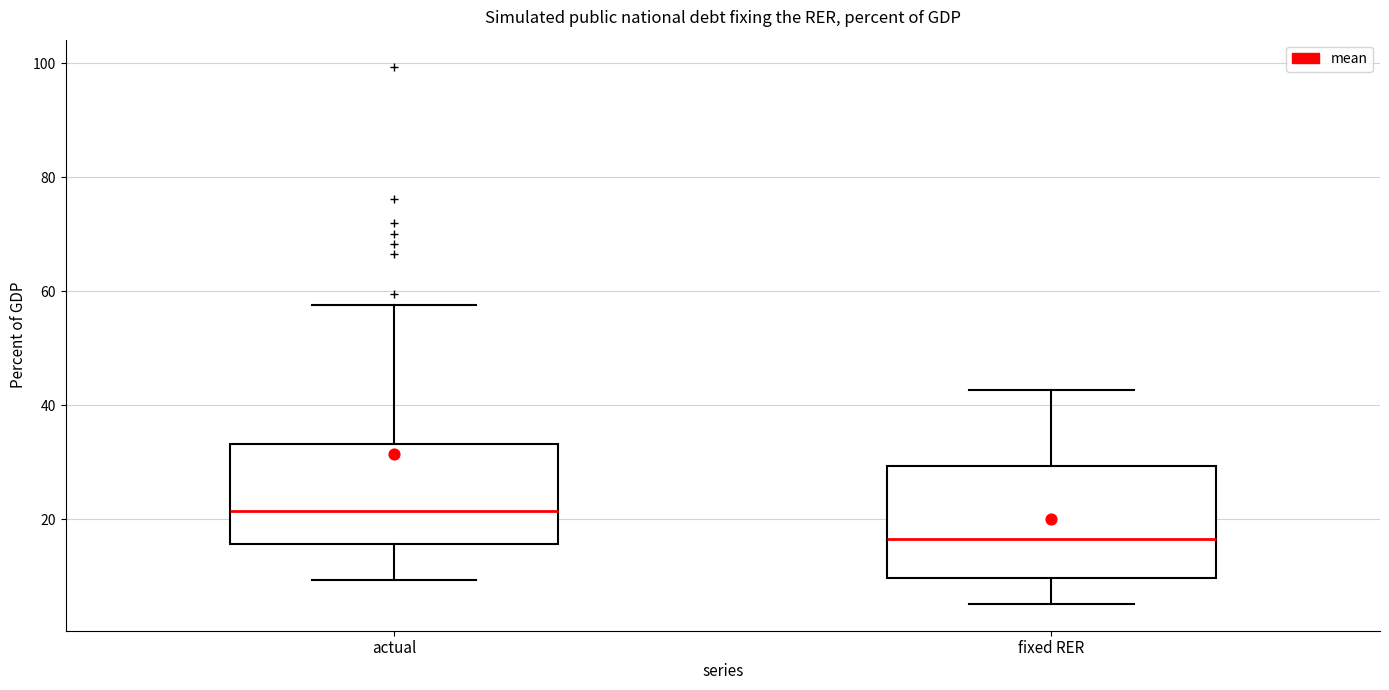

Which box is the tallest, from its lower edge to its upper edge?

fixed RER